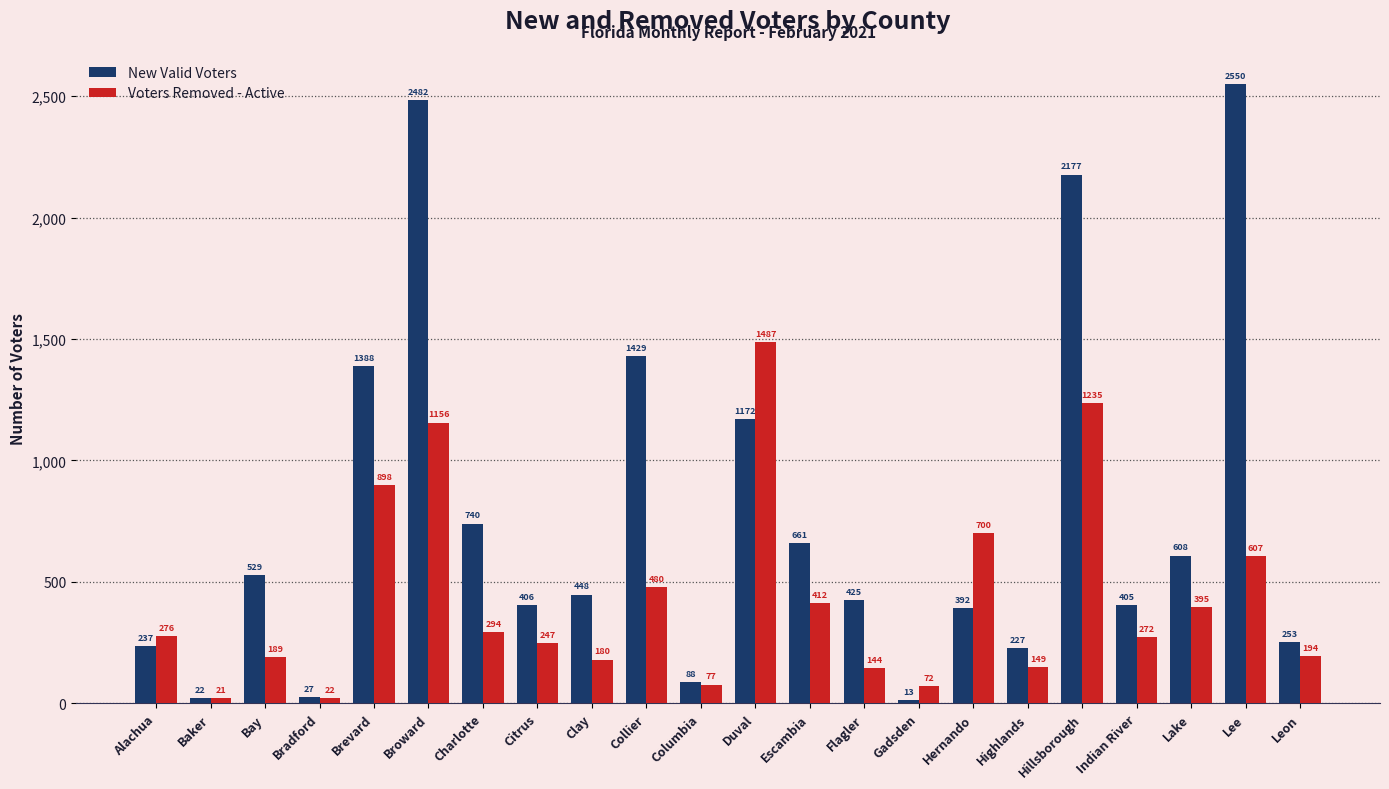

Which series changed the most between Columbia and Hillsborough?

New Valid Voters